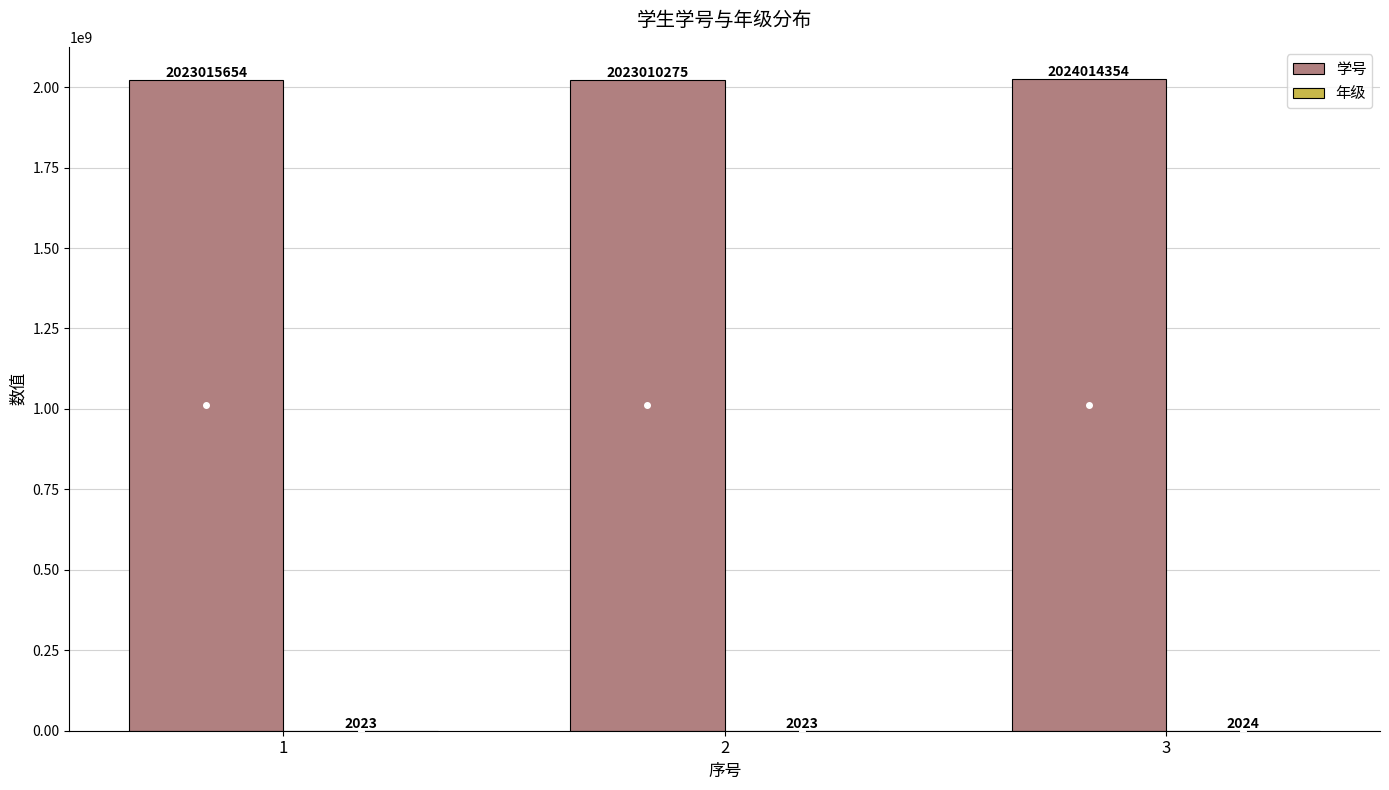

Which series changed the most between 1 and 2?

学号